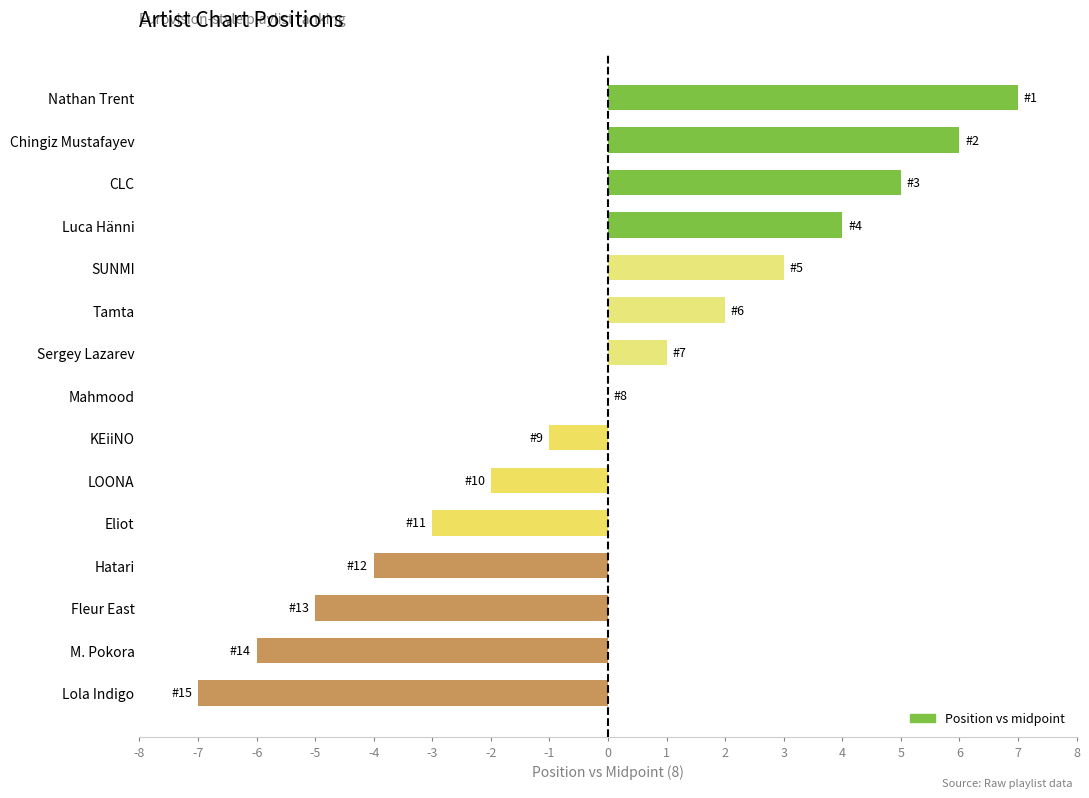

What is the change in value from Nathan Trent to M. Pokora?

-13